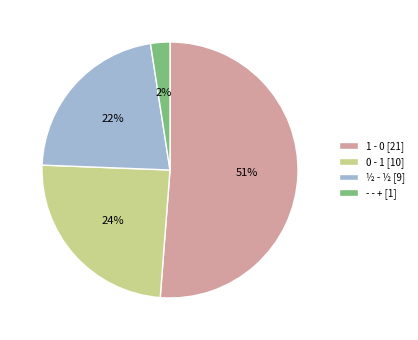

Does any single category account for the majority?

Yes